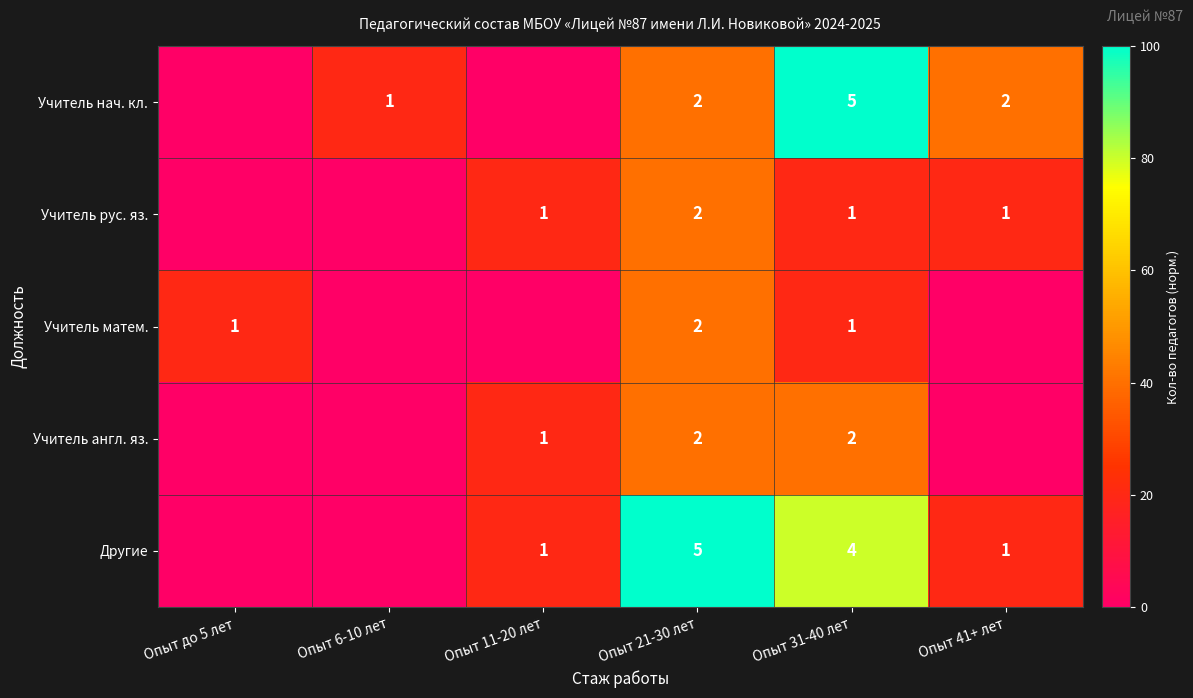

What is the difference between the highest and lowest values at Опыт 21-30 лет?

3